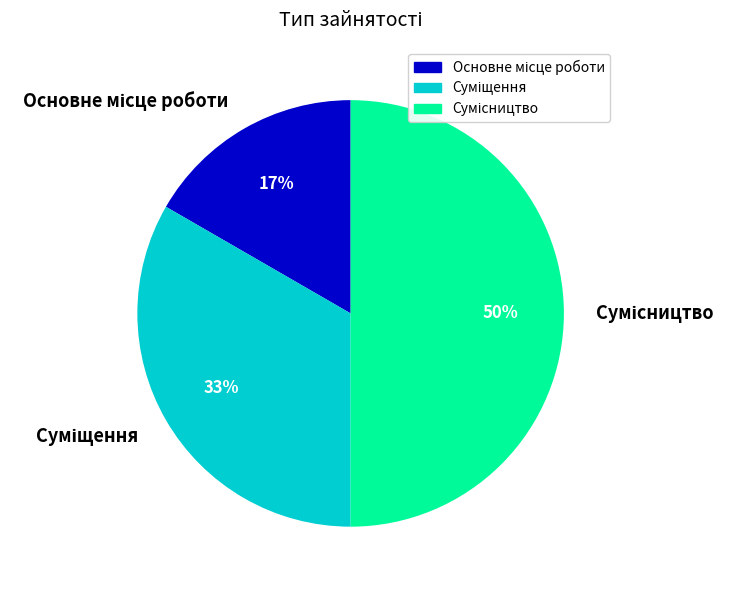

To the nearest percent, what is the average slice percentage?

33%